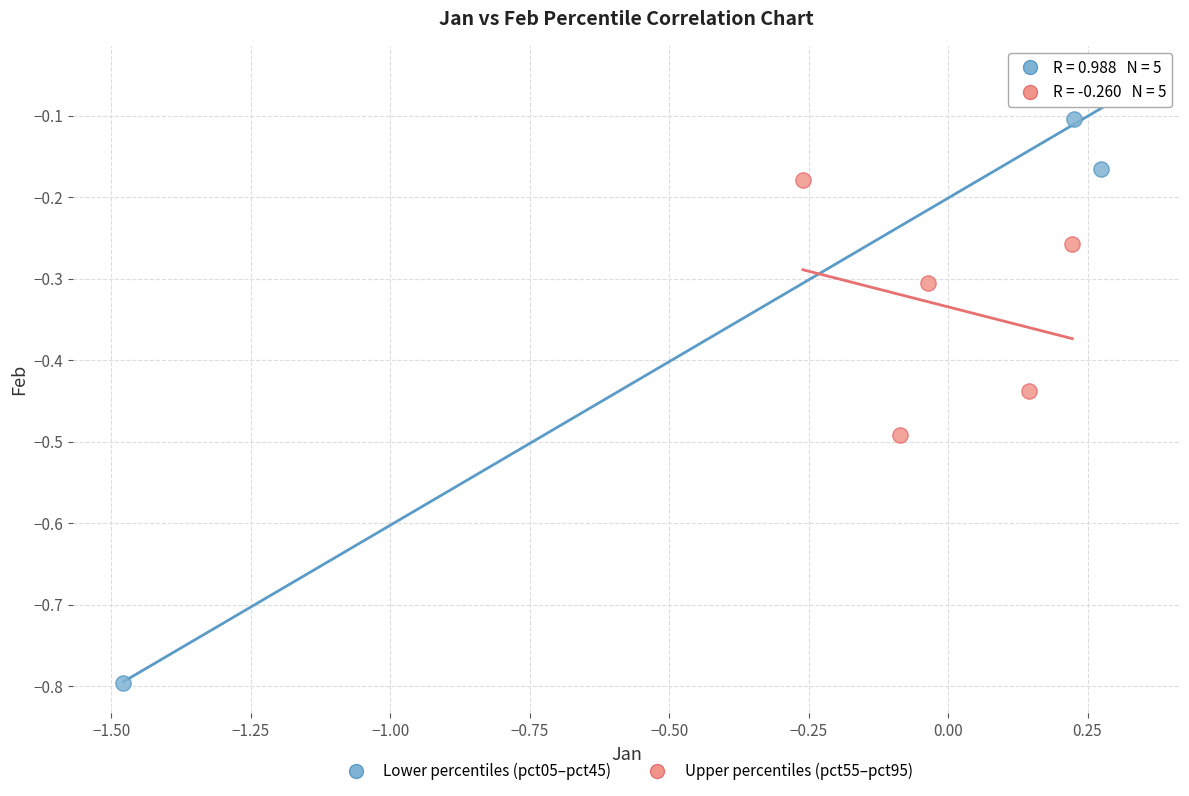

What are all the series names shown in the legend?

Lower percentiles (pct05–pct45), Upper percentiles (pct55–pct95)